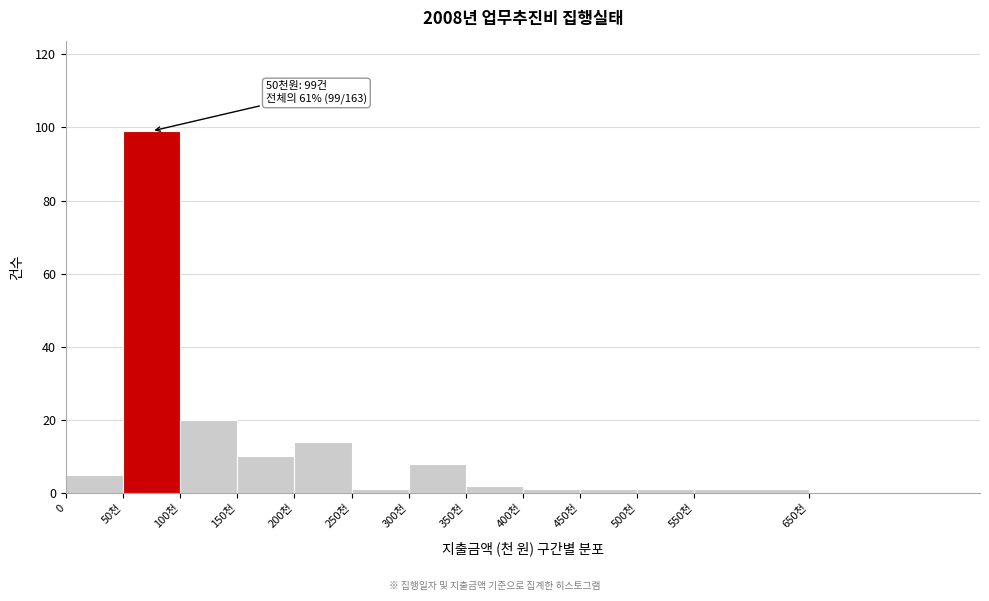

Reading left to right, list all the values displayed in this chart.

0=5	50천=99	100천=20	150천=10	200천=14	250천=1	300천=8	350천=2	400천=1	450천=1	500천=1	550천=1	650천=0